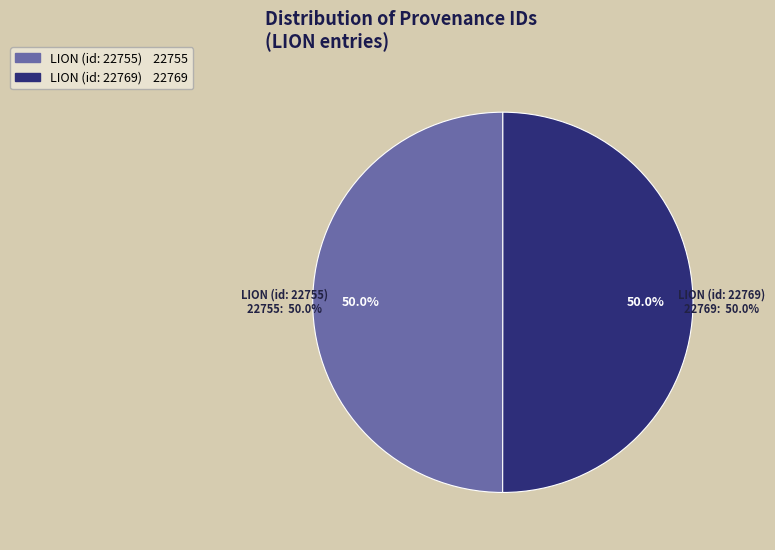

Which slice is the smallest?

LION (id: 22755)